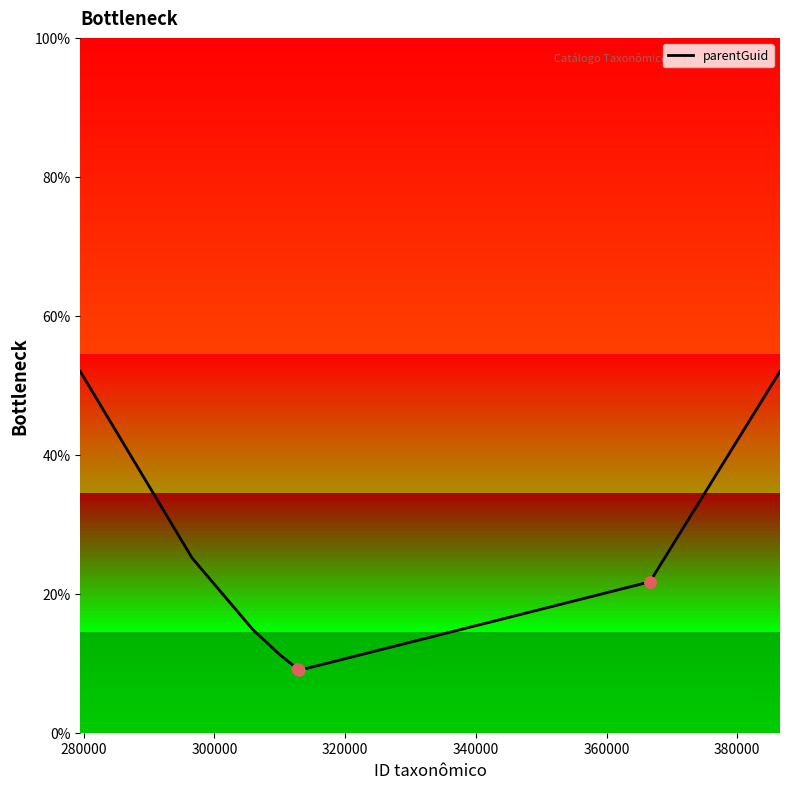

What is the difference between the maximum and minimum values?

43.0